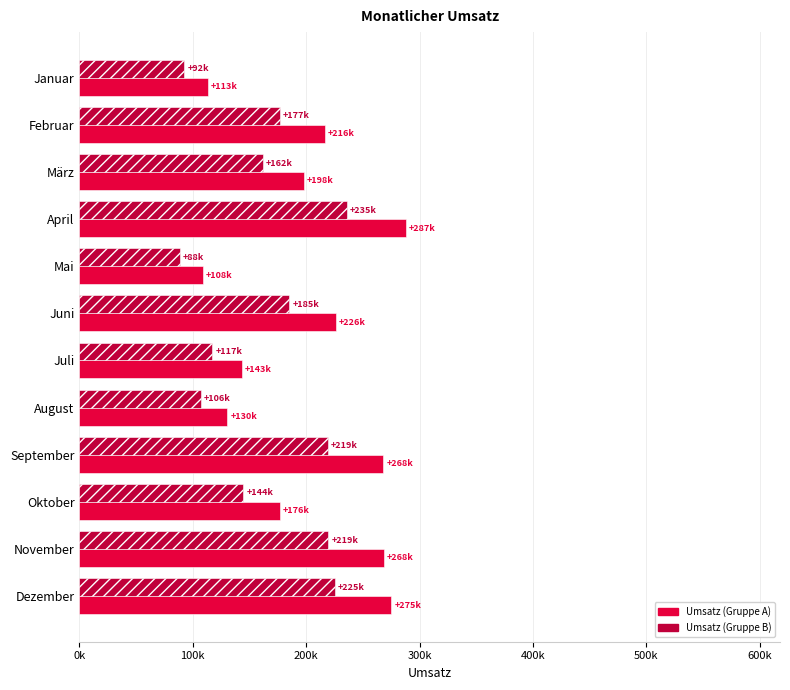

What are all the series names shown in the legend?

Umsatz (Gruppe A), Umsatz (Gruppe B)